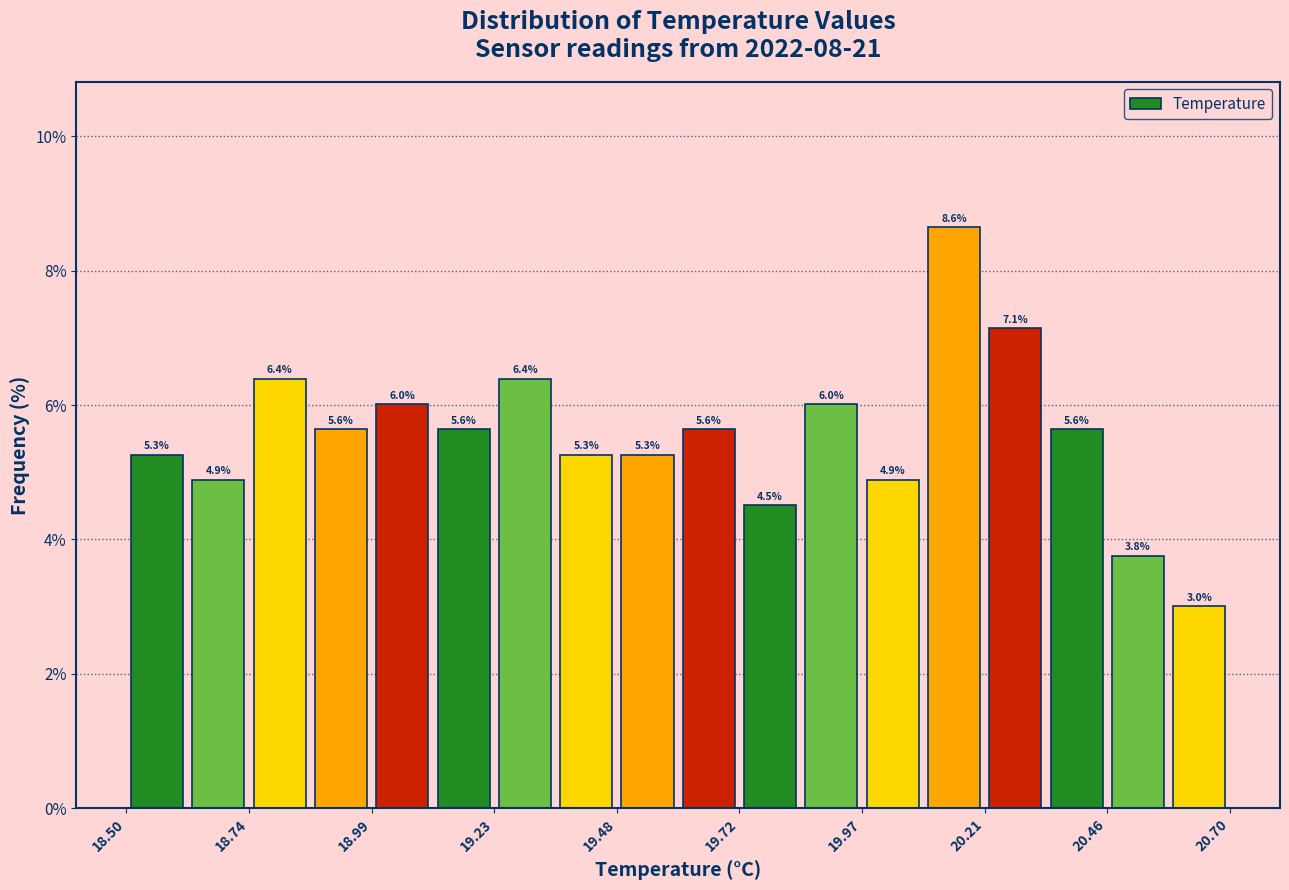

Read against the x-axis, roughly where is the centre of the tallest bar?

20.15